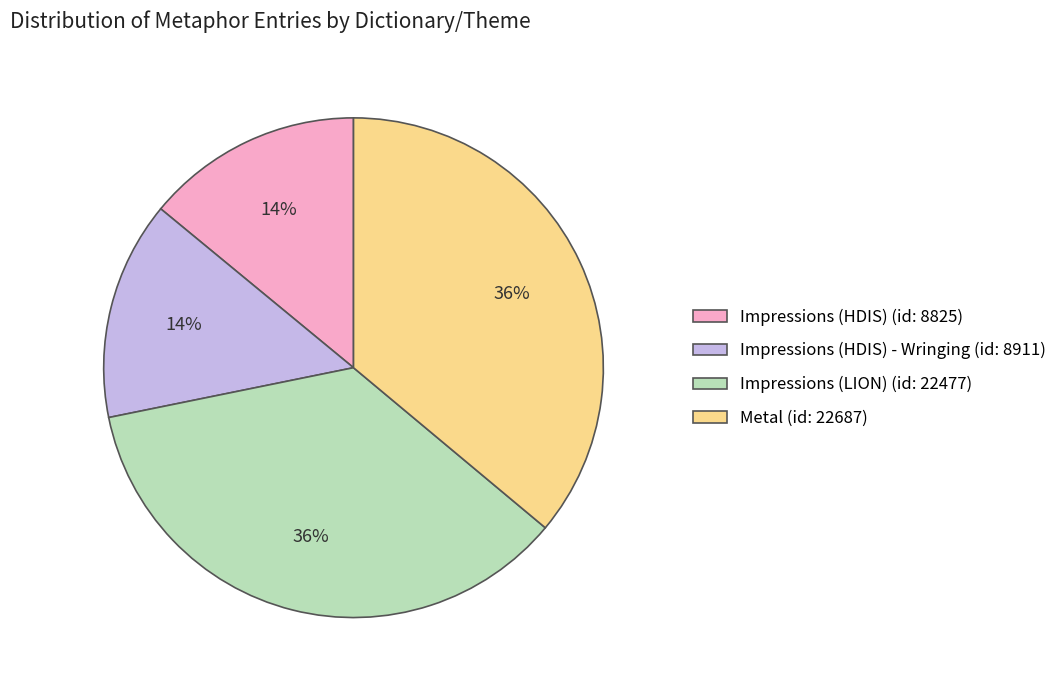

The Impressions (HDIS) (id: 8825) slice represents 14% of the pie. True or false?

True